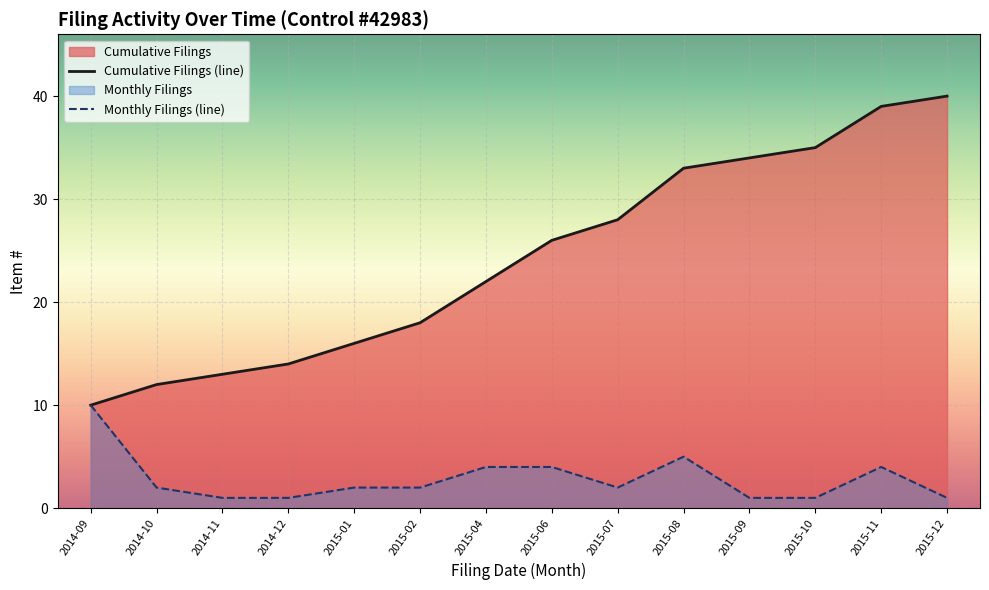

What is the lowest value of the Cumulative Filings (line) series?

10